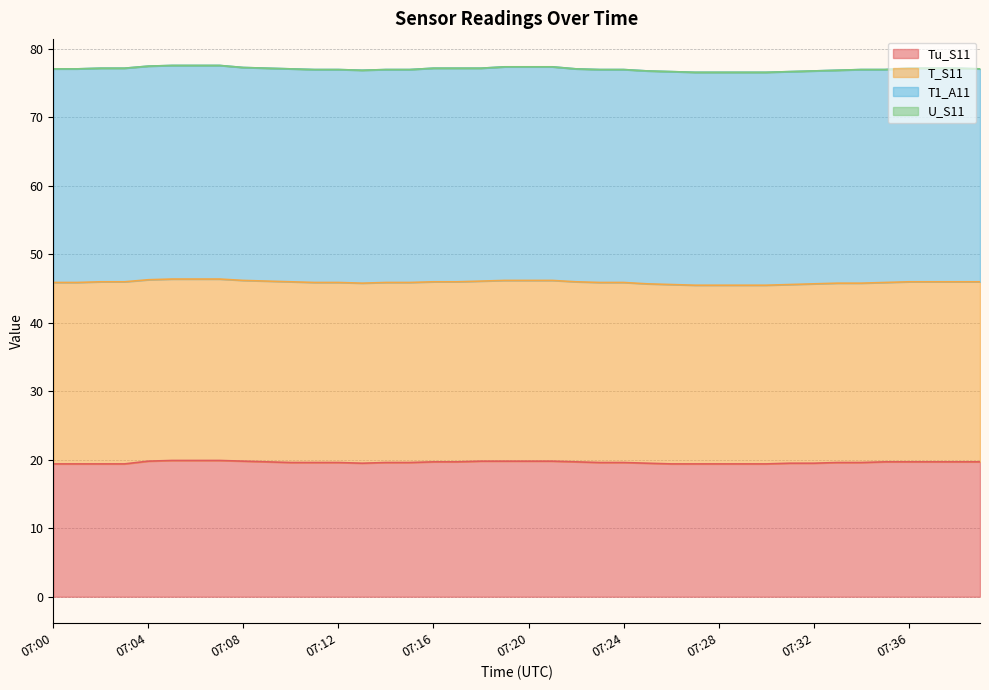

Rank the categories by Tu_S11 value from lowest to highest.

07:00, 07:01, 07:02, 07:03, 07:26, 07:27, 07:28, 07:29, 07:30, 07:13, 07:25, 07:31, 07:32, 07:10, 07:11, 07:12, 07:14, 07:15, 07:23, 07:24, 07:33, 07:34, 07:09, 07:16, 07:17, 07:22, 07:35, 07:36, 07:37, 07:38, 07:39, 07:04, 07:08, 07:18, 07:19, 07:20, 07:21, 07:05, 07:06, 07:07